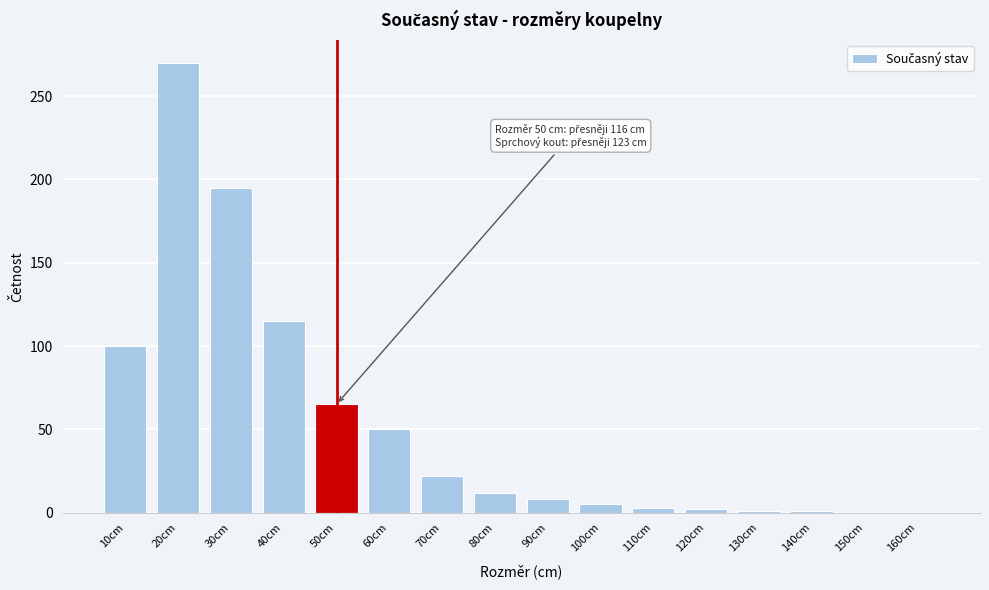

At which category does the chart reach its peak across all series?

20cm